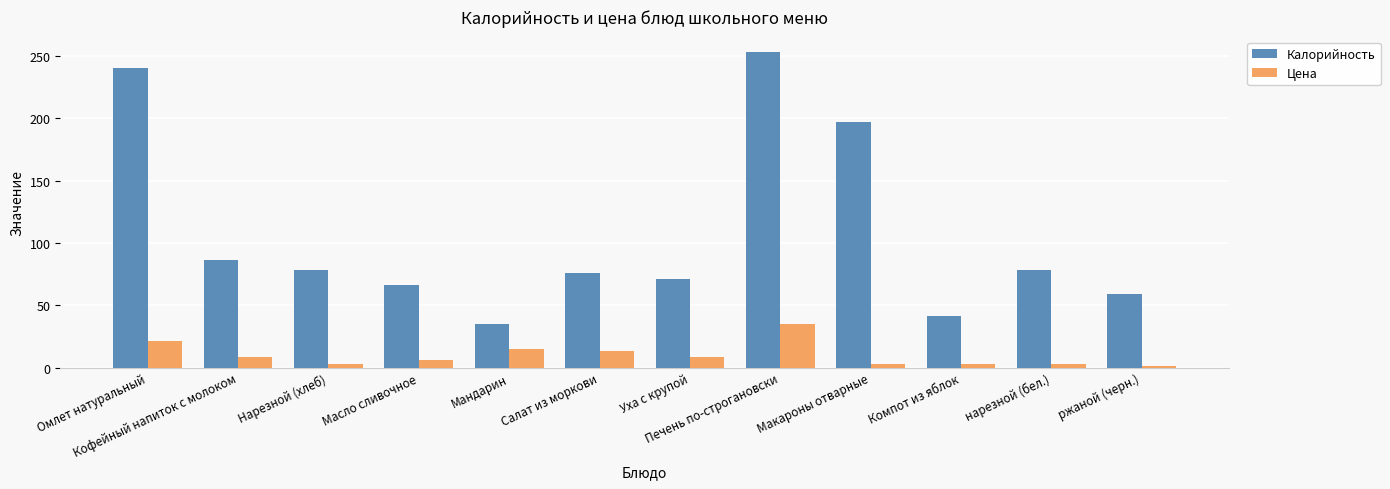

At which label does Калорийность reach its minimum?

Мандарин